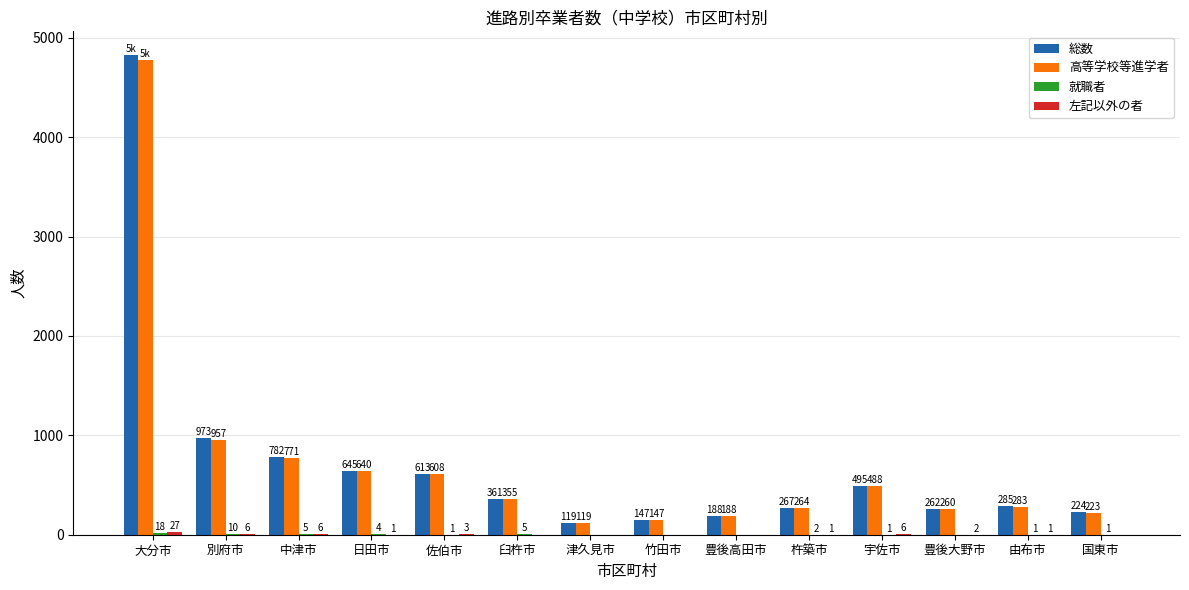

At which category is the sum across all series the highest?

大分市